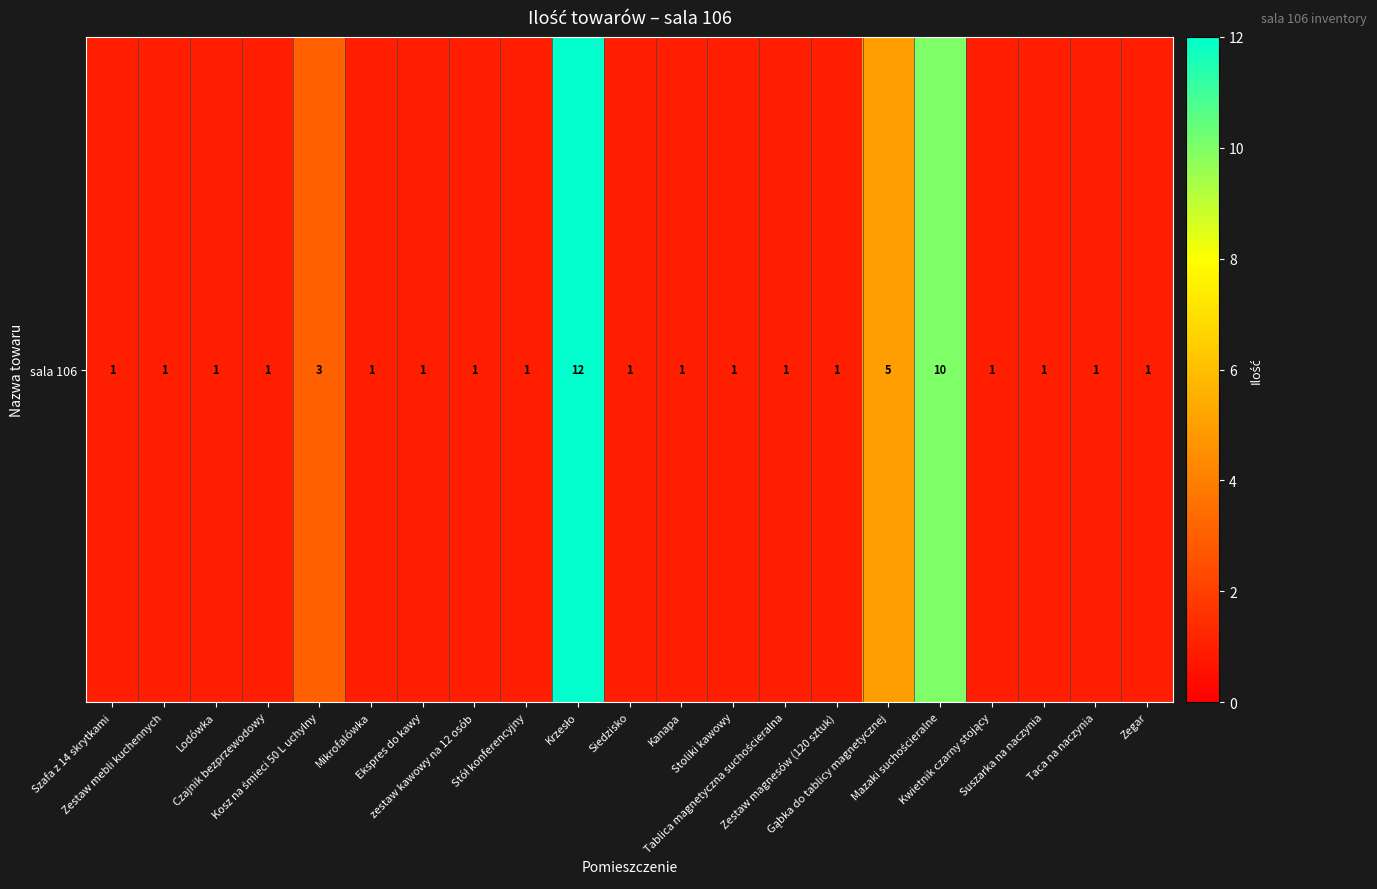

What is the maximum value shown in the chart?

12